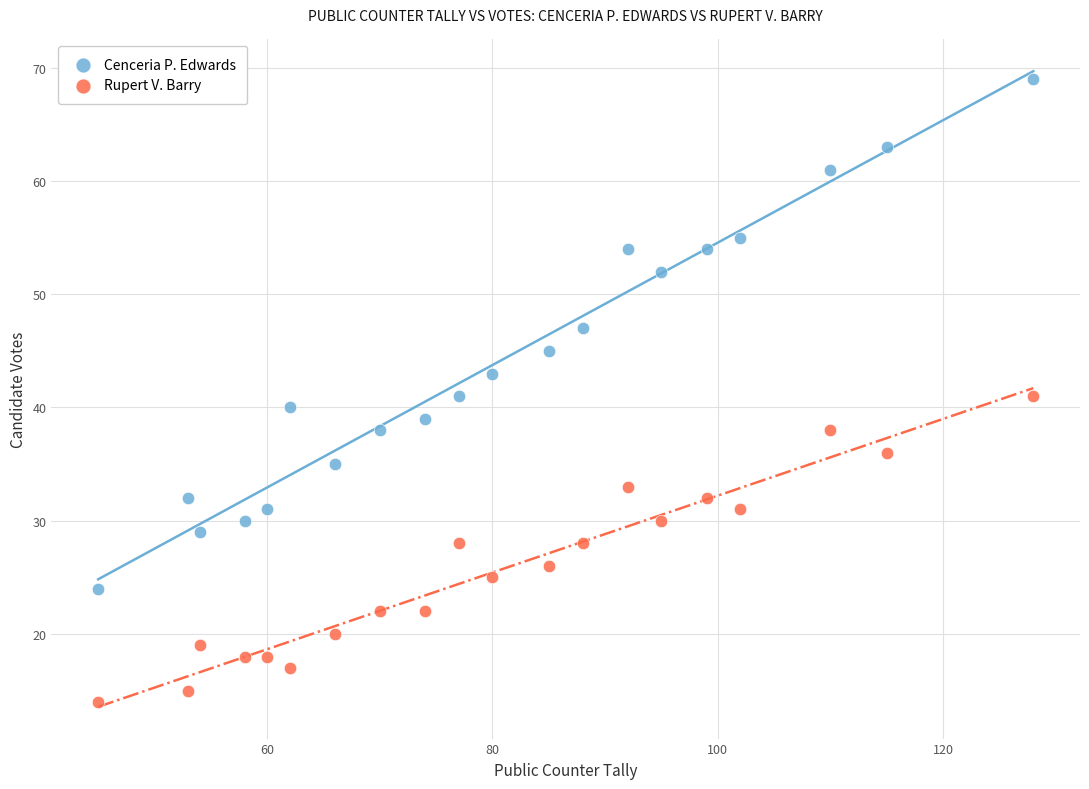

Which series has the widest spread of Y values?

Cenceria P. Edwards